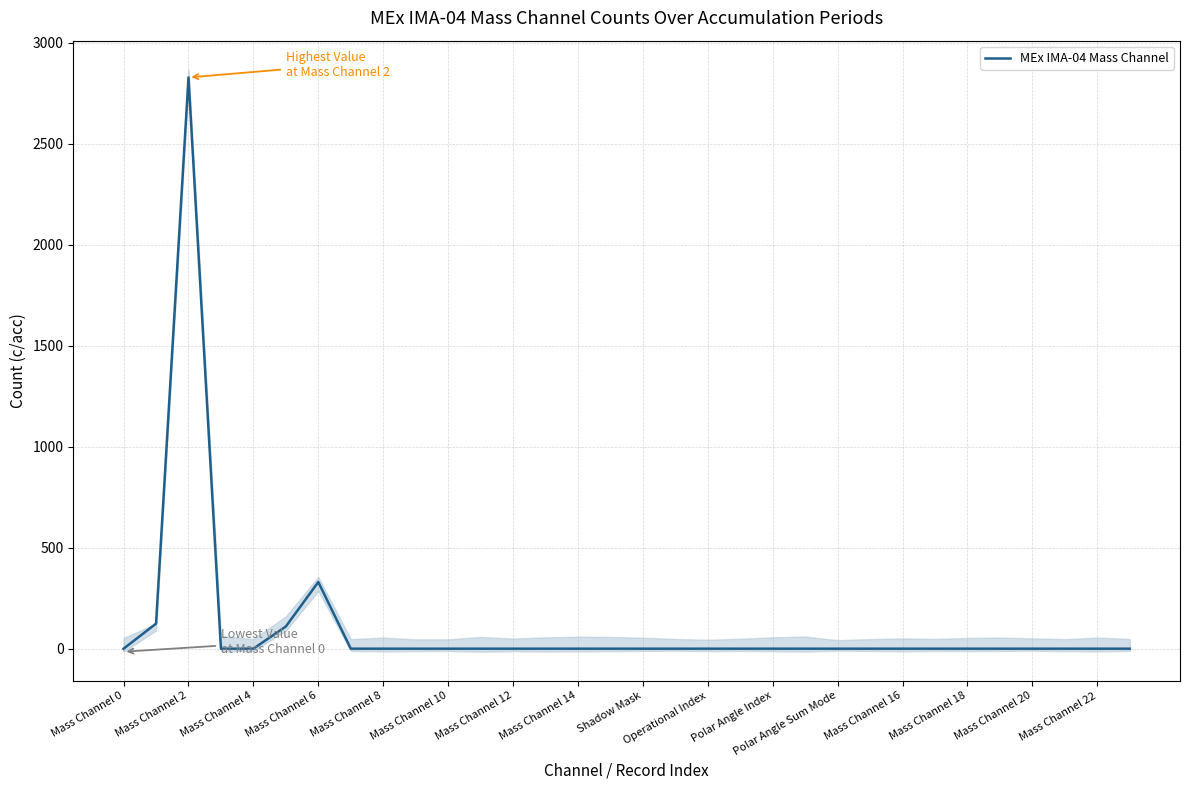

The value of MEx IMA-04 Mass Channel at Mass Channel 10 is 1803. True or false?

False